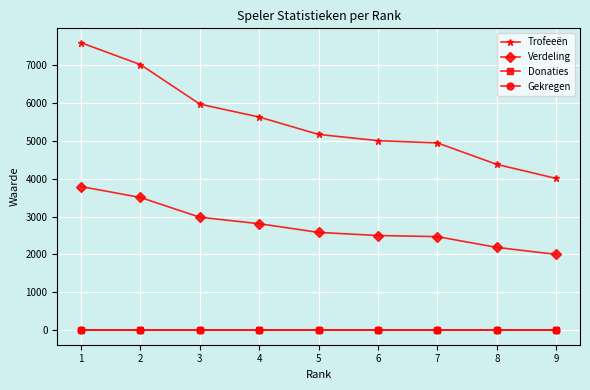

Is this an area chart (filled region under the line)?

No